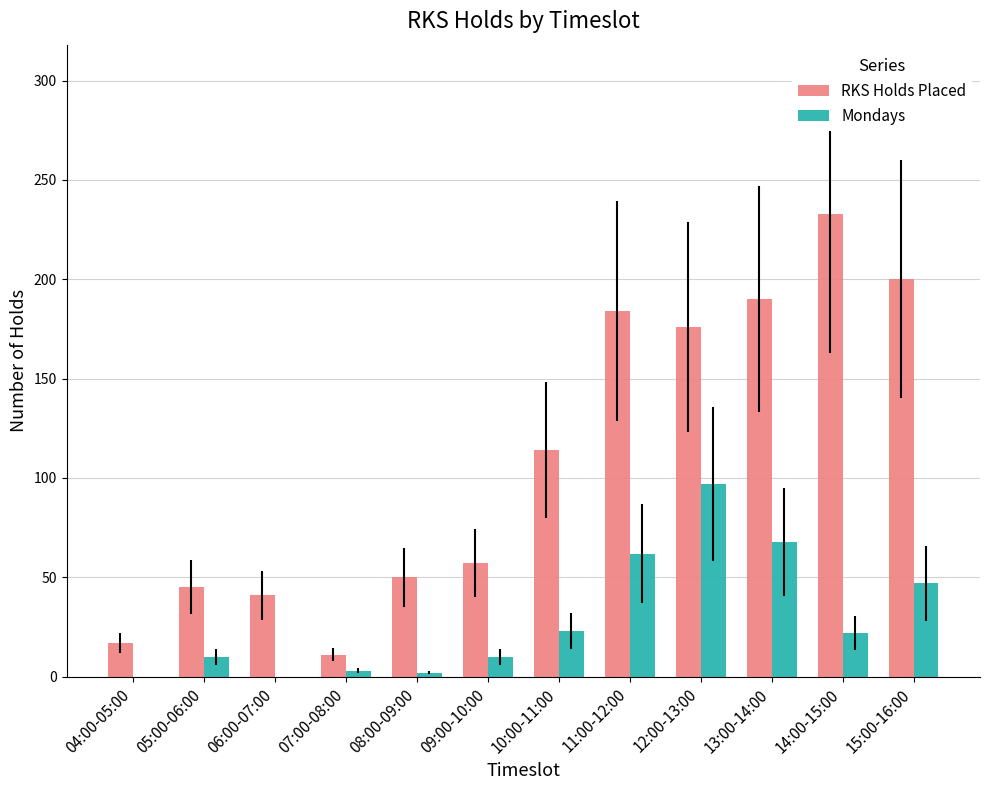

Where does the Mondays series first go above 22?

10:00-11:00